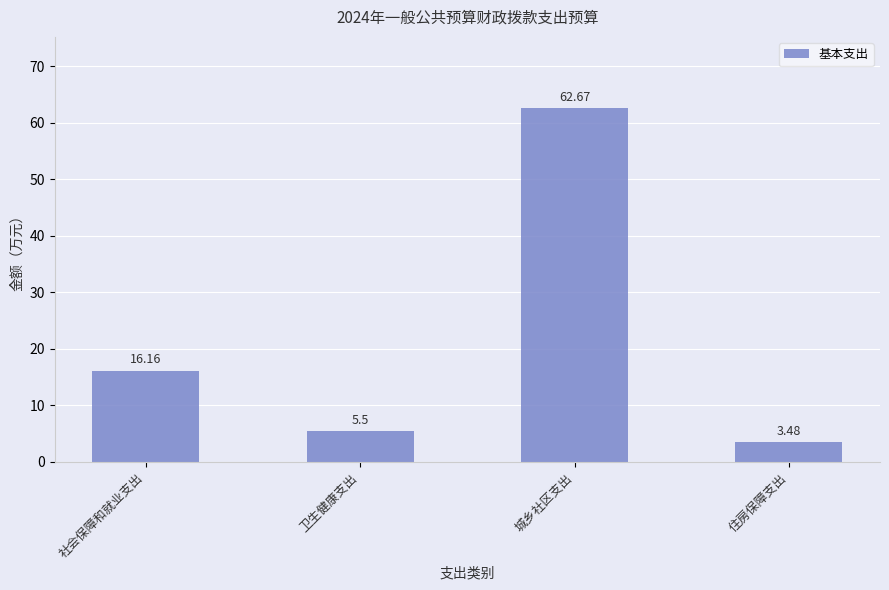

What is the difference between the values at 社会保障和就业支出 and 城乡社区支出?

46.5